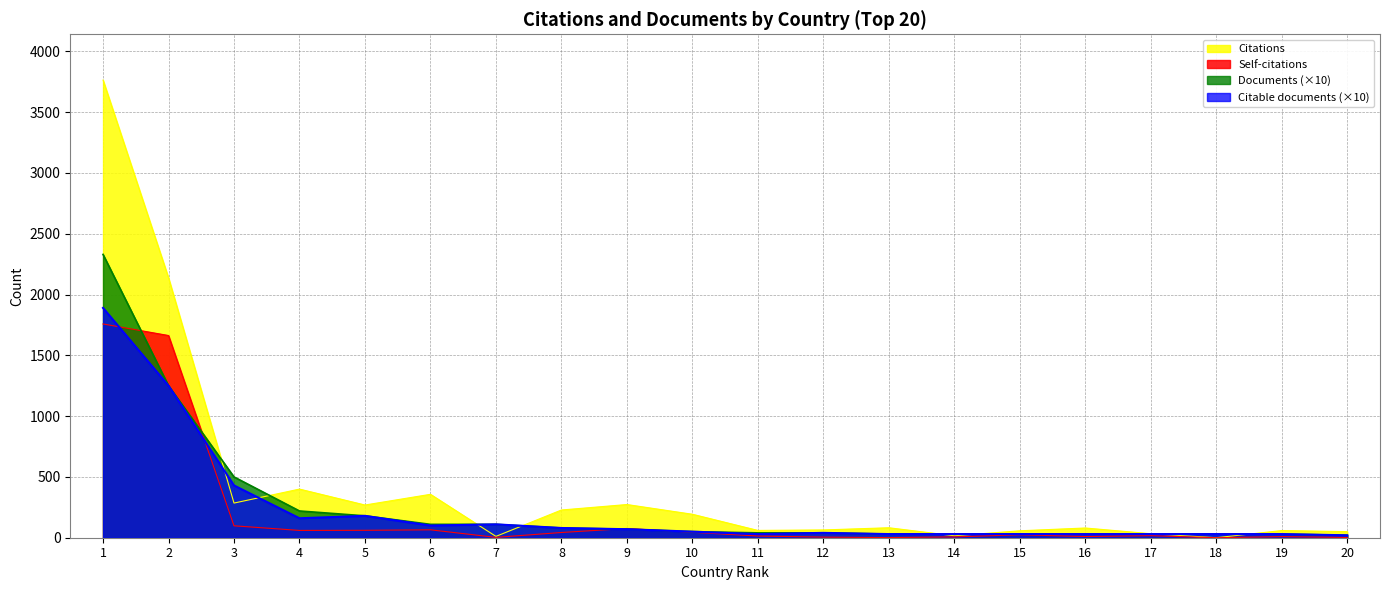

The value of Self-citations at 18 is -1031. True or false?

False